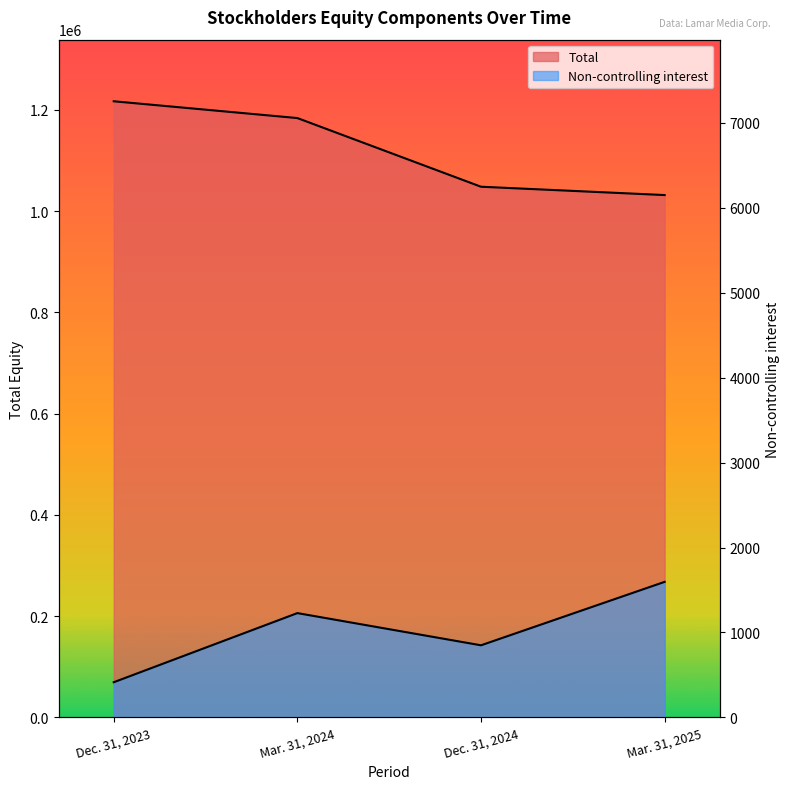

How many interior local valleys does the Non-controlling interest series have?

1